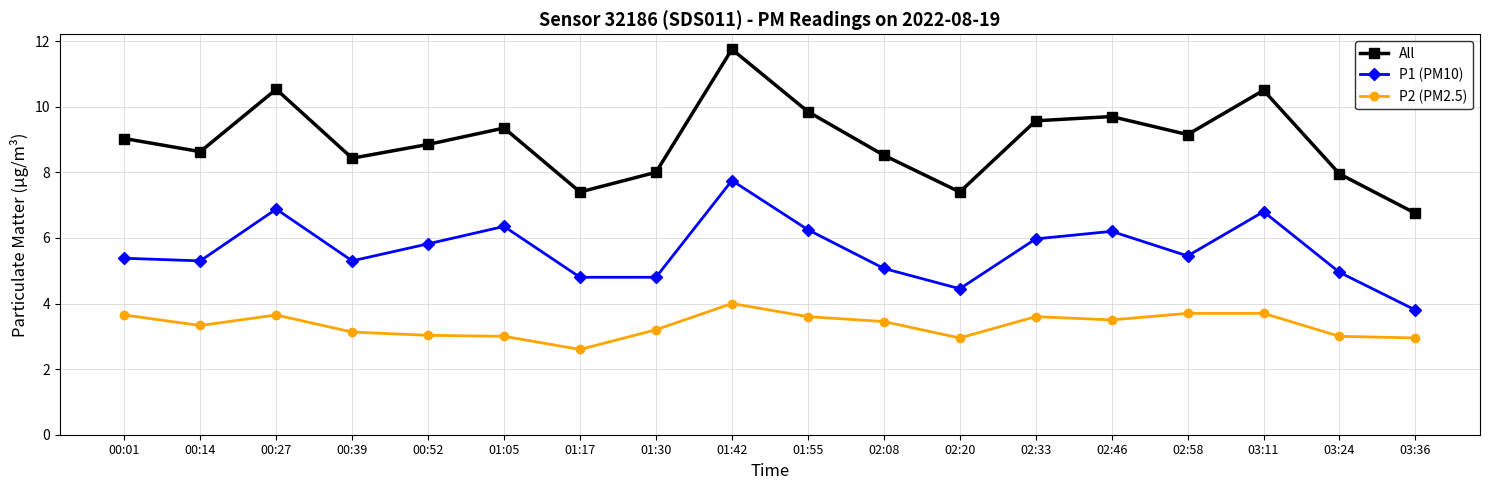

How many data points in P1 (PM10) are less than 5?

5